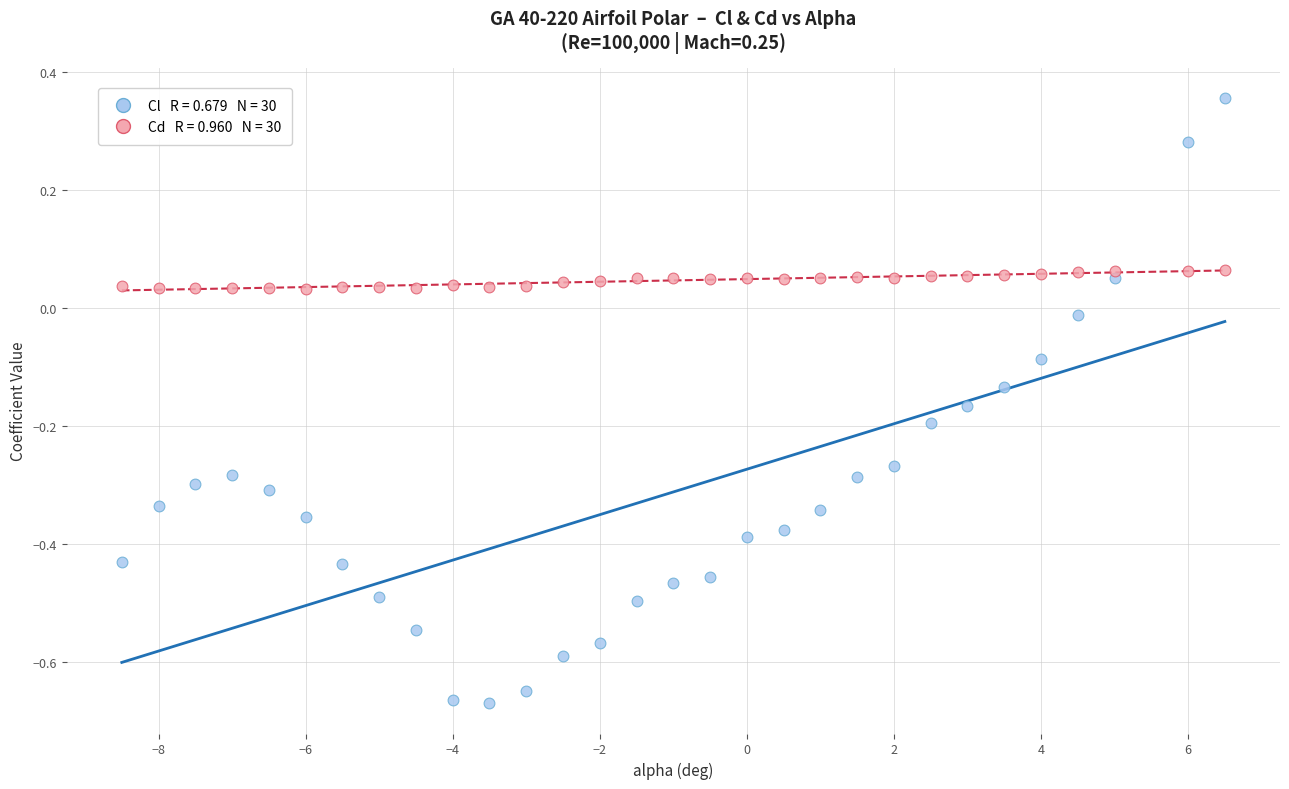

Across all data points, what is the range of Y values (max minus min)?

1.0